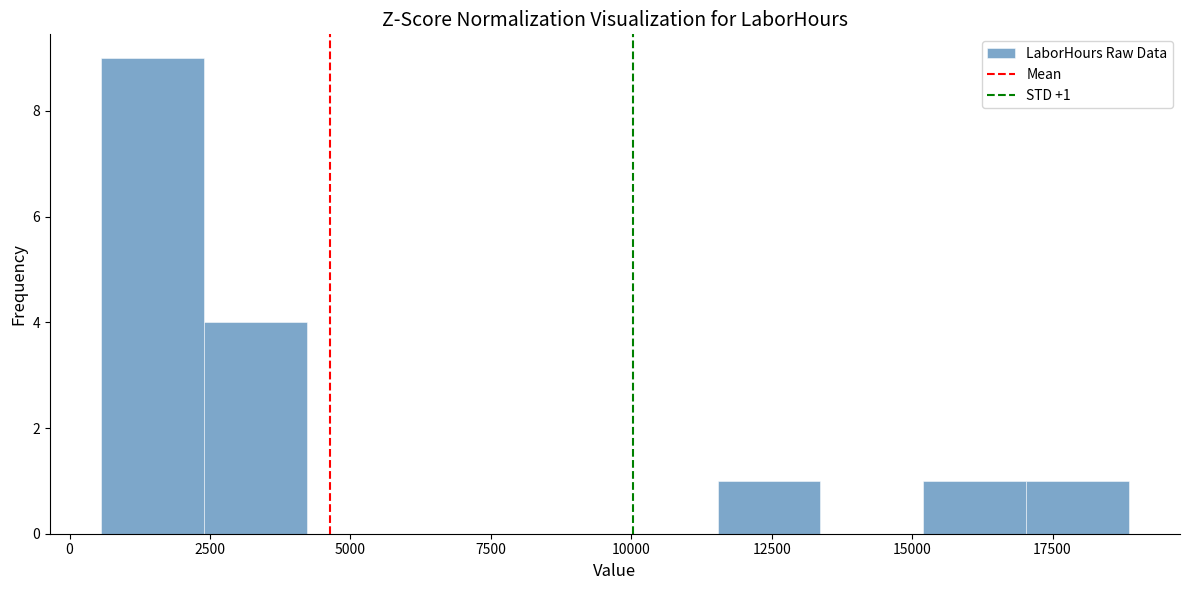

Read against the x-axis, roughly where is the centre of the tallest bar?

1500